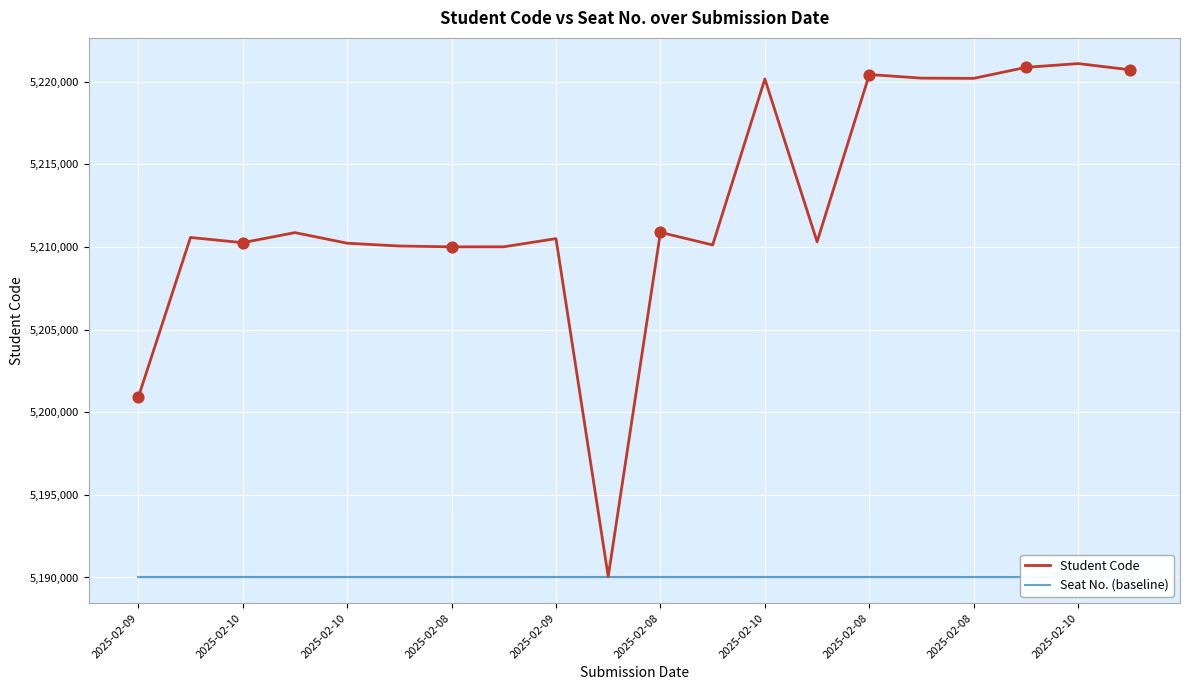

Which series has the largest total across all categories?

Student Code